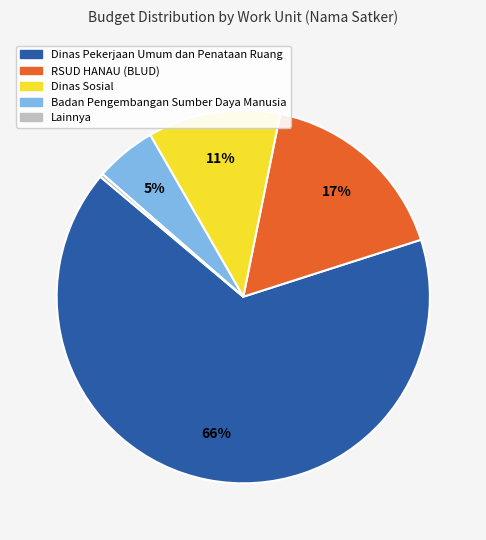

What is the largest slice in the pie chart?

Dinas Pekerjaan Umum dan Penataan Ruang